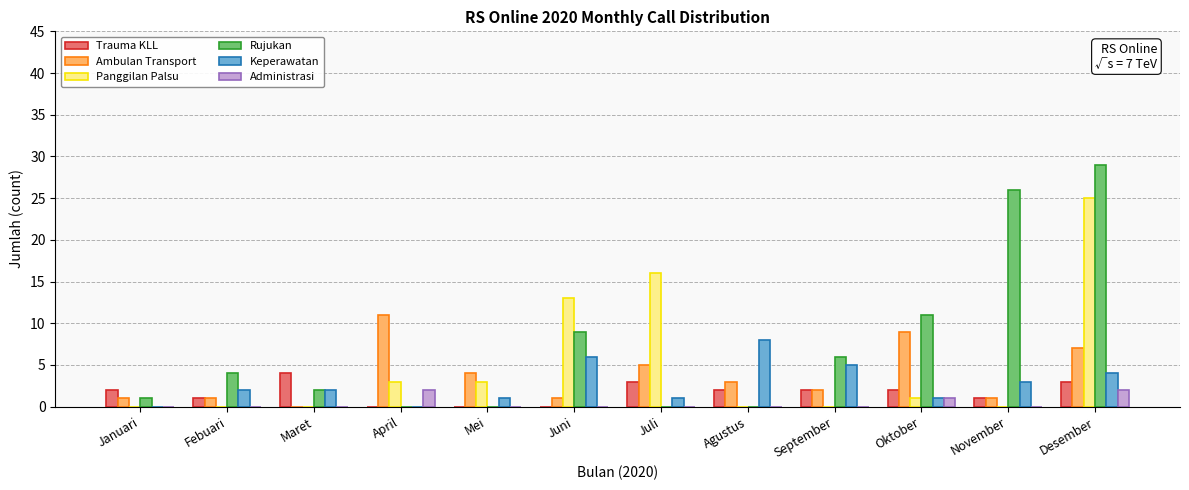

What is the sum of all Panggilan Palsu values?

61